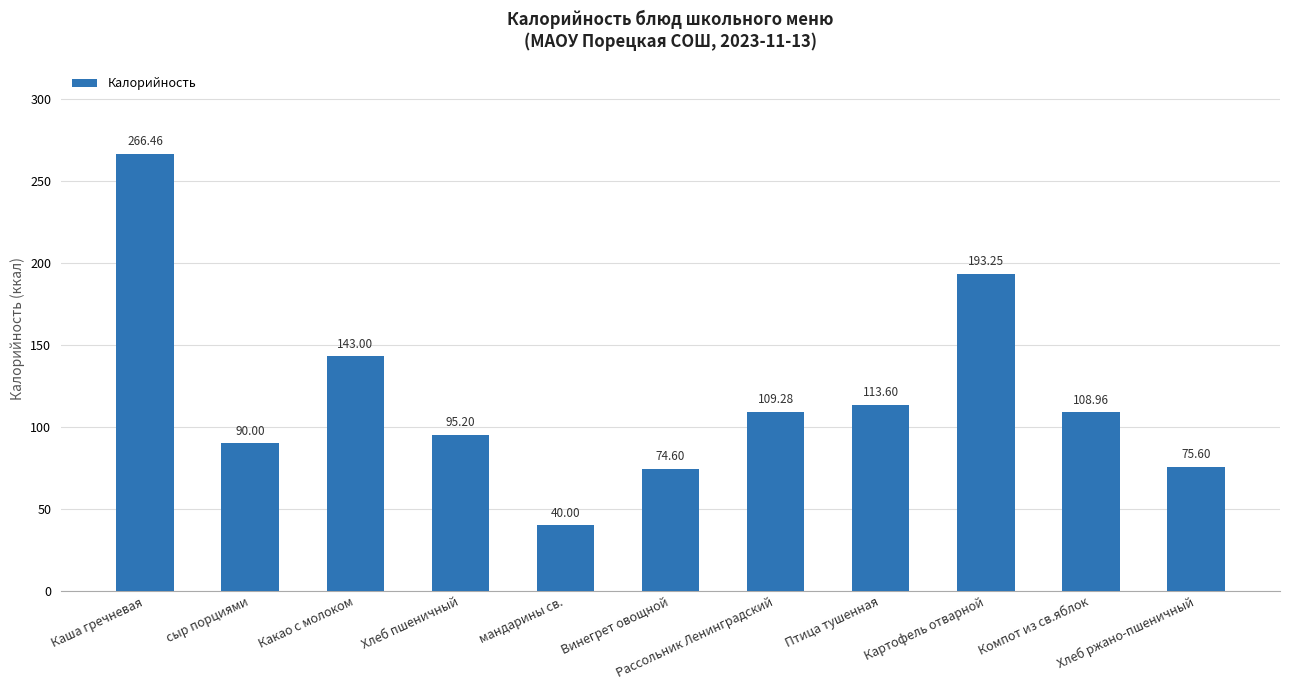

True or false: the data shows 90.0 at сыр порциями.

True